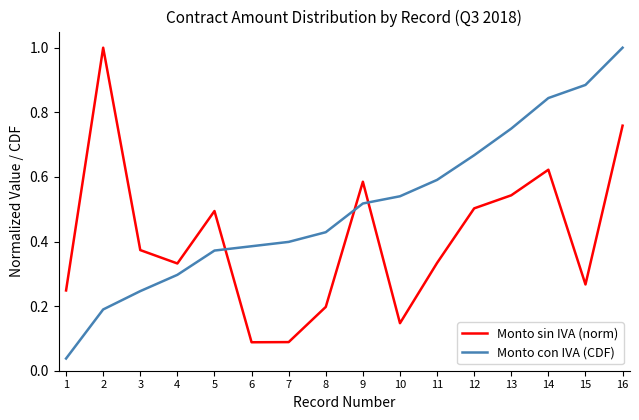

Rank the series at 2 from highest to lowest value.

Monto sin IVA (norm), Monto con IVA (CDF)